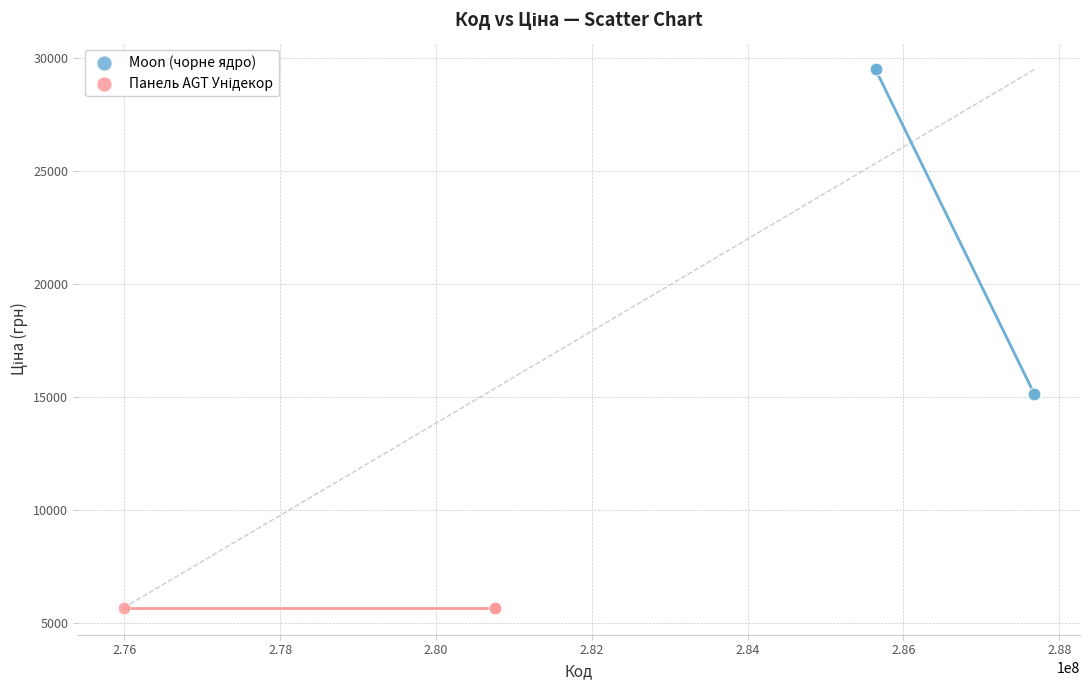

Which series contains the highest Y value?

Moon (чорне ядро)